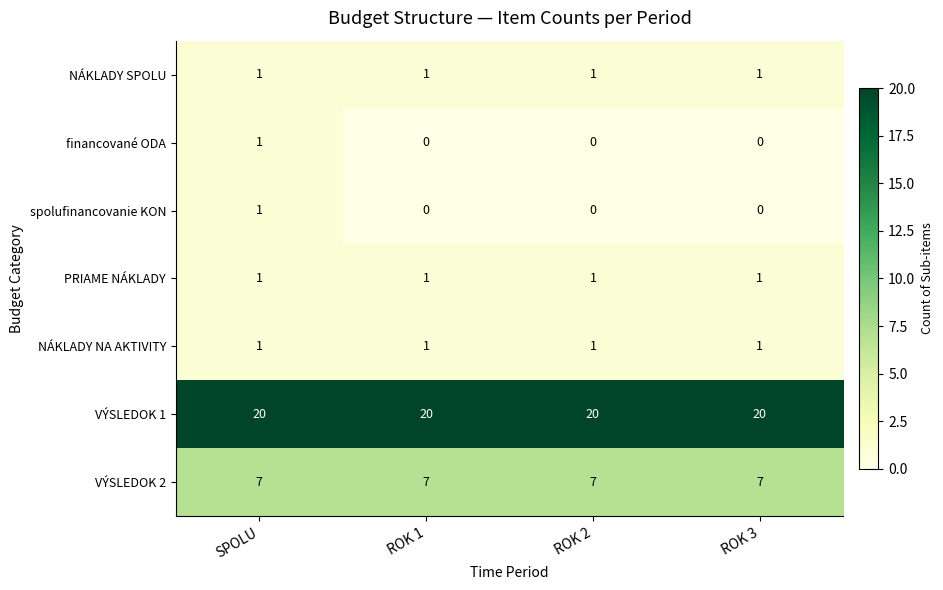

What is the lowest value of the VÝSLEDOK 1 series?

20